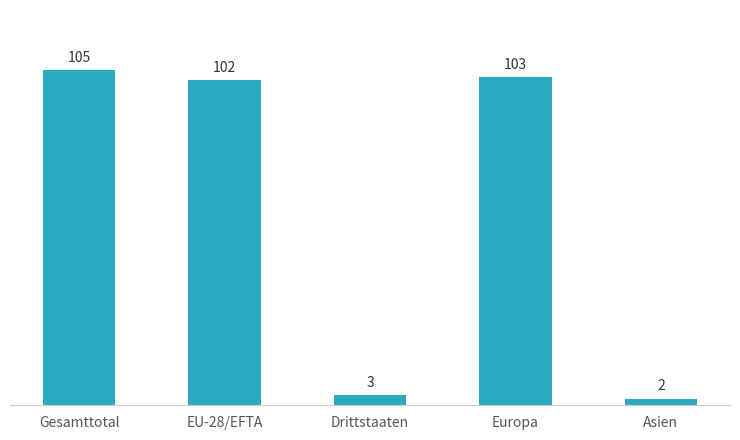

What is the smallest value displayed?

2